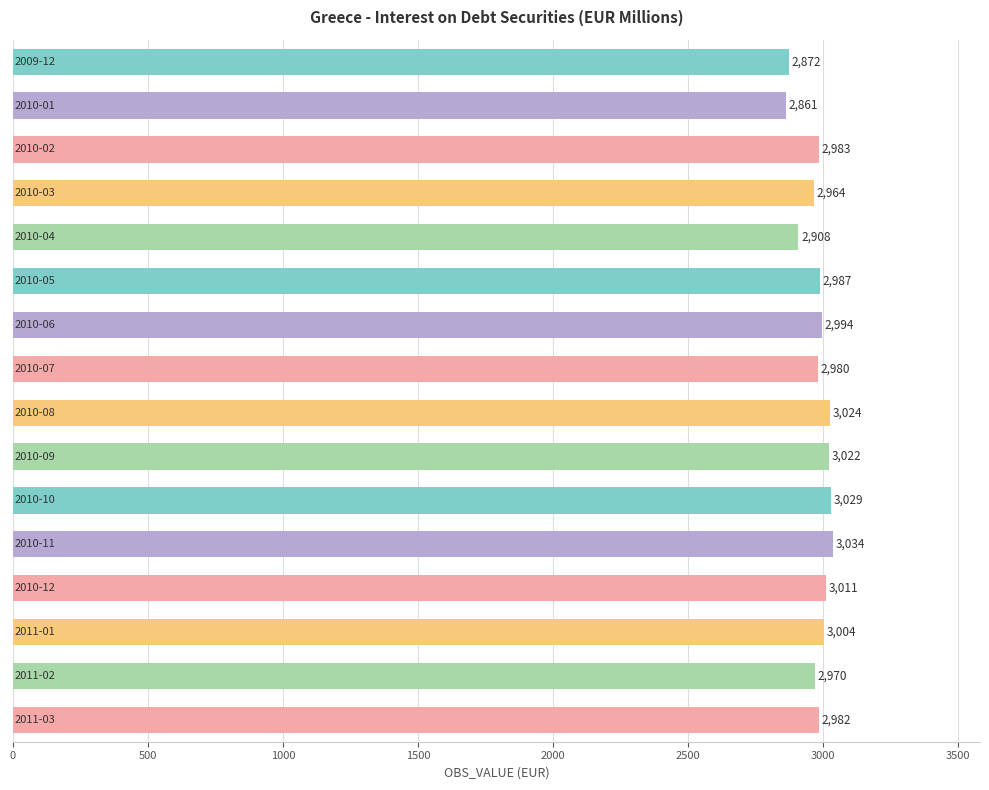

What is the value of the 6th bar from the top?

2986.7